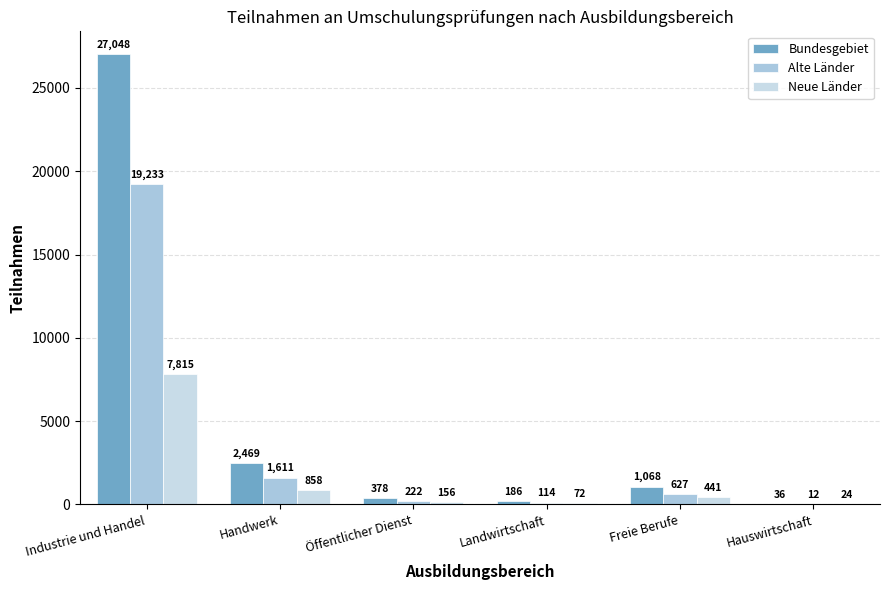

Reading left to right, transcribe all the data shown in this chart.

Bundesgebiet: 27048	2469	378	186	1068	36
Alte Länder: 19233	1611	222	114	627	12
Neue Länder: 7815	858	156	72	441	24